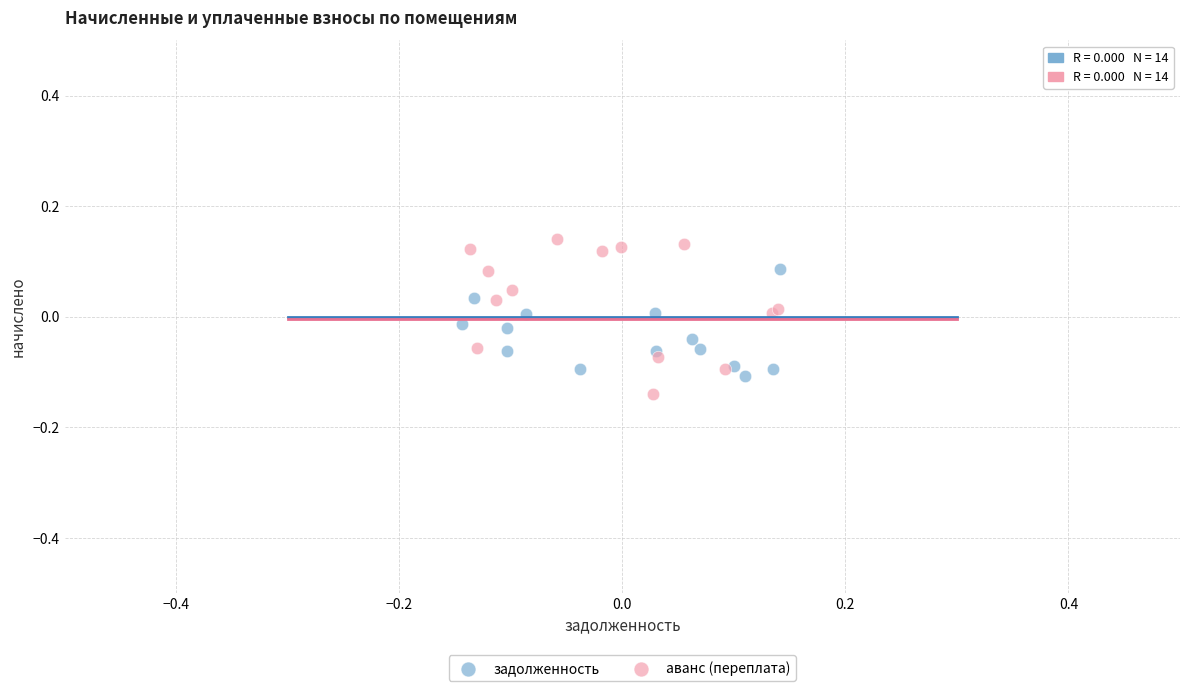

Which series contains the highest Y value?

аванс (переплата)